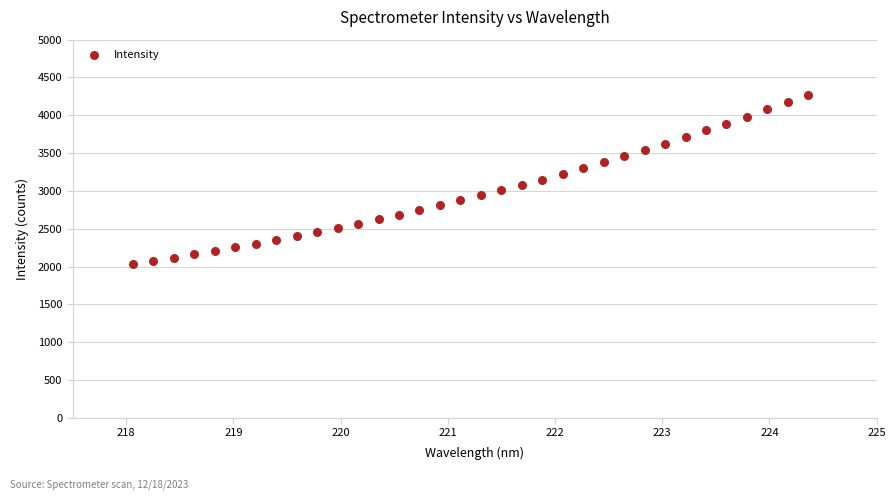

What is the range of X values (max minus min)?

6.3